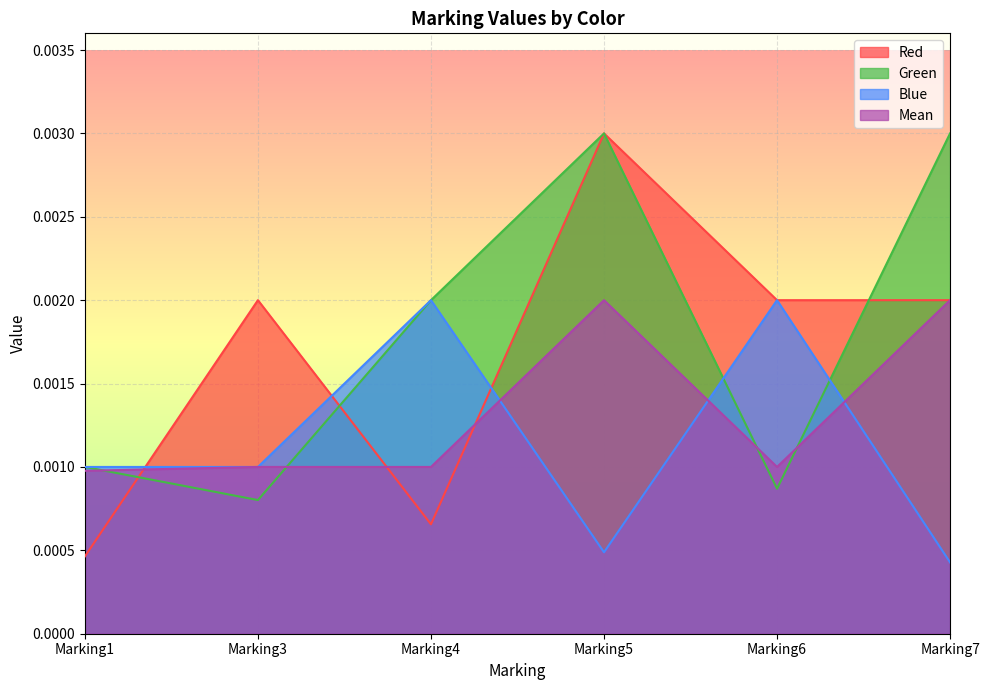

Where do Blue and Mean first cross each other?

Marking4 and Marking5